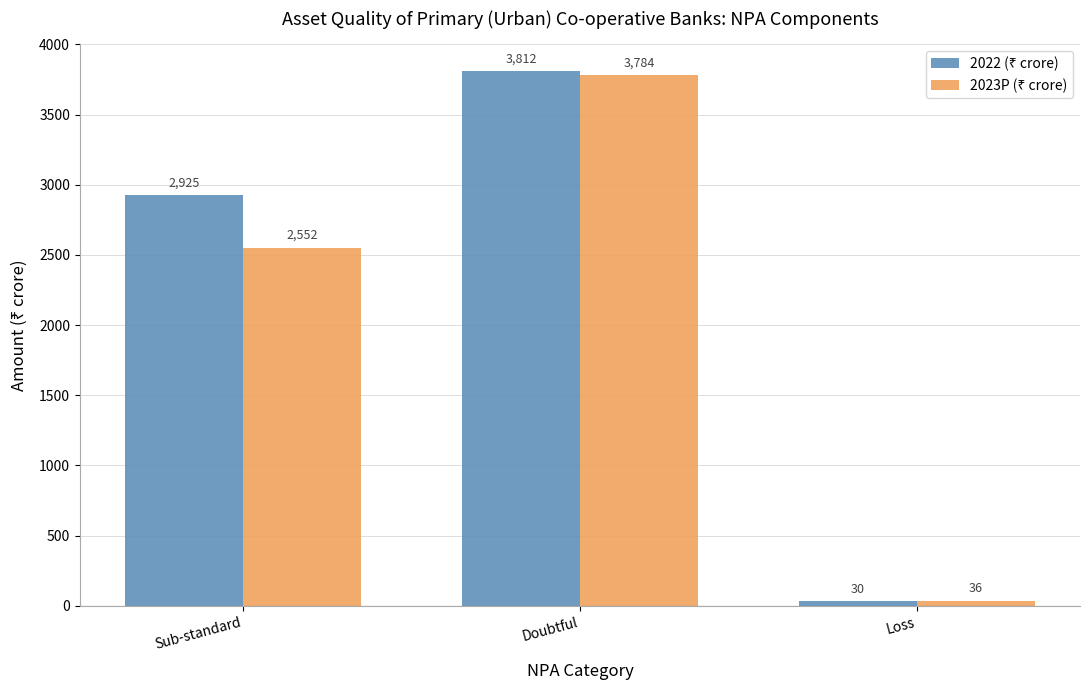

What is the difference between the highest and lowest values at Doubtful?

28